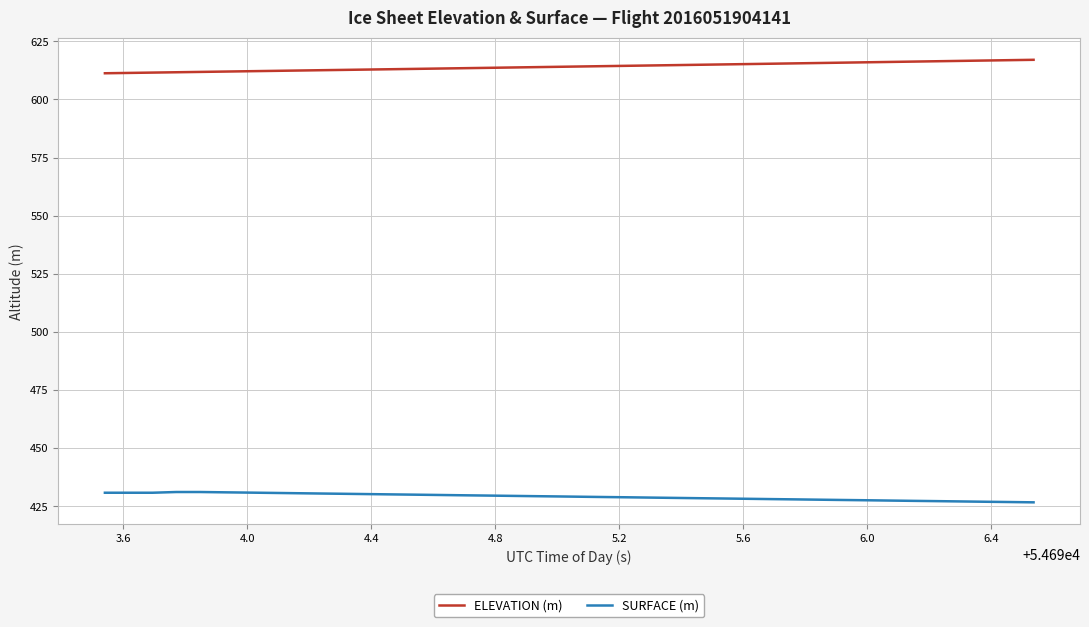

Rank the series by their maximum value, from highest to lowest.

ELEVATION (m), SURFACE (m)